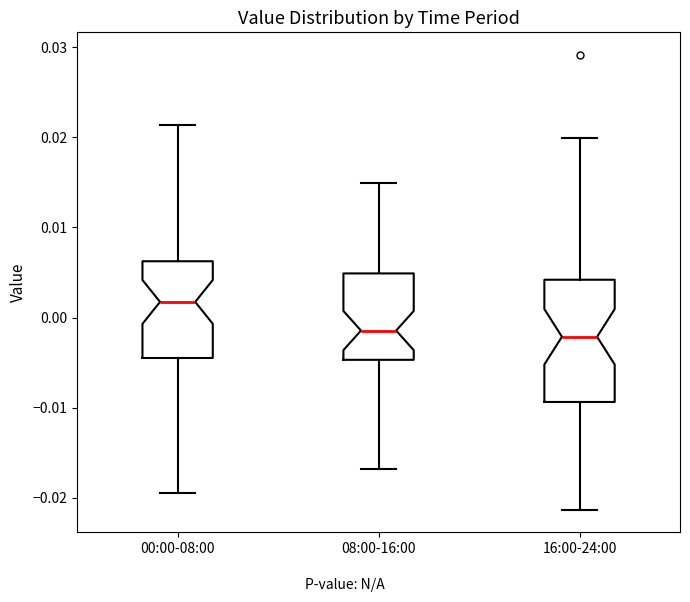

Where is the lower edge of the box for 08:00-16:00 on the y-axis? The values are not printed on the chart, so give them approximately, as read against the axis.

-0.005